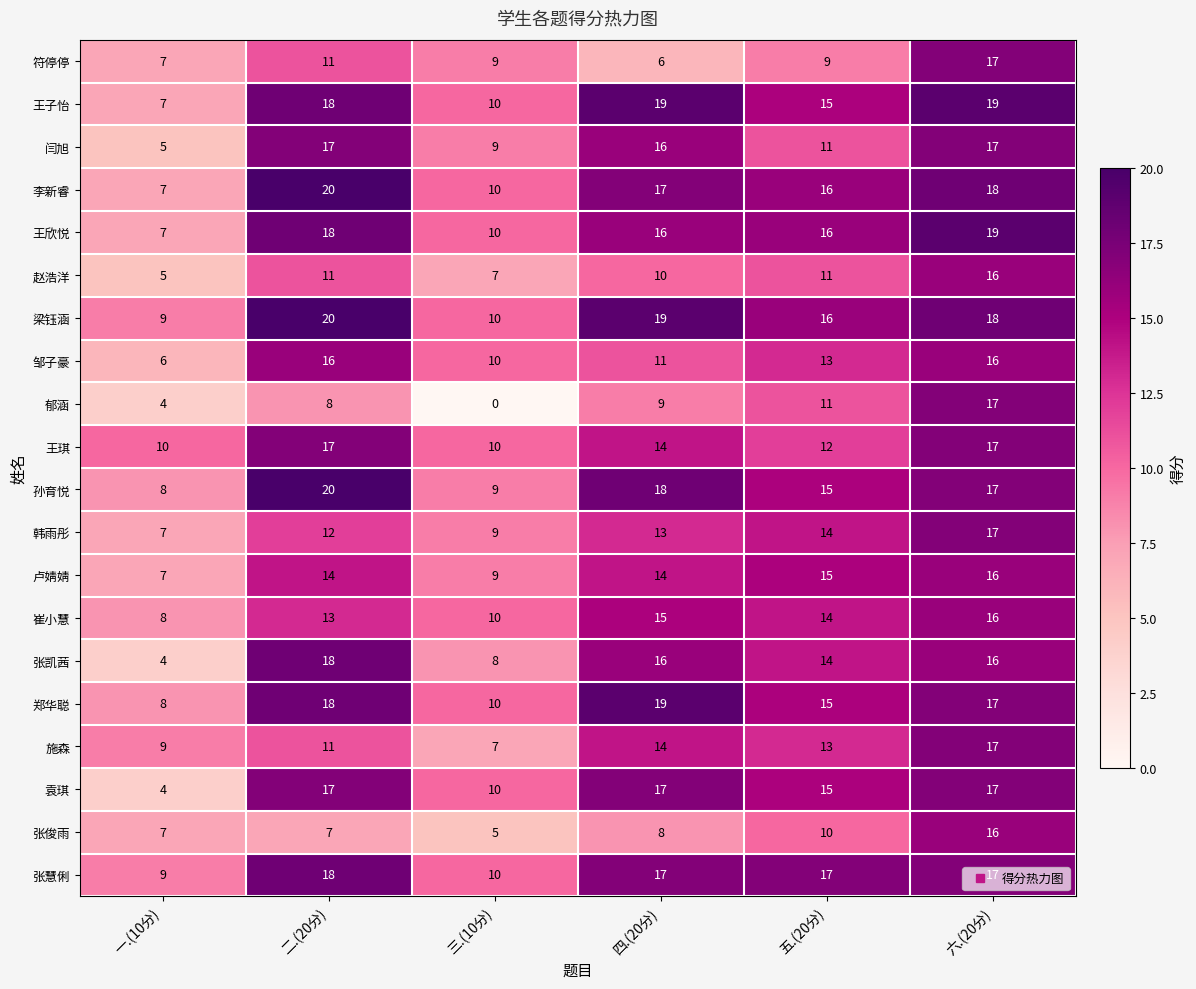

What is the difference between the 崔小慧 values at 二.(20分) and 一.(10分)?

5